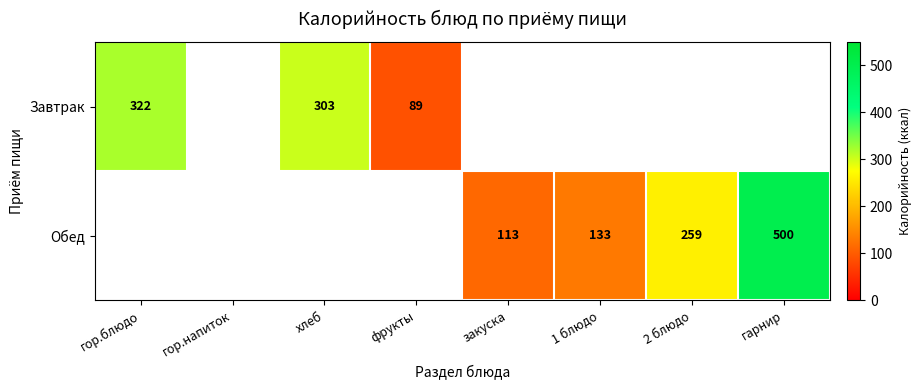

The Обед series shows 109 at 2 блюдо. True or false?

False